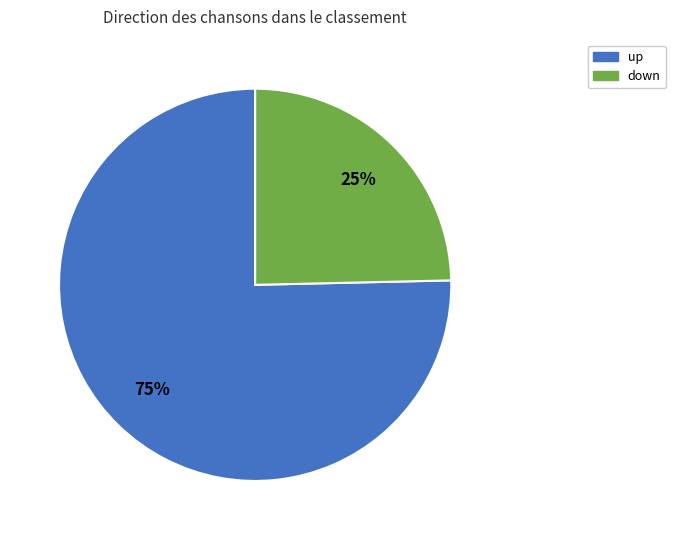

True or false: up accounts for 84% of the total.

False